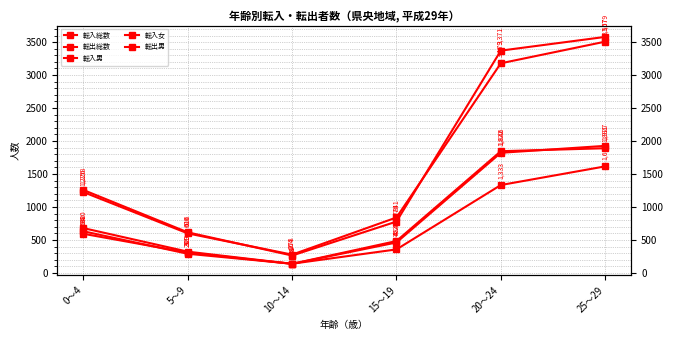

Reading left to right, what are all the values shown in this chart?

転入総数: 1226	600	278	841	3179	3507
転出総数: 1258	616	264	779	3371	3579
転入男: 594	309	138	484	1846	1891
転入女: 632	291	140	357	1333	1616
転出男: 680	323	138	462	1822	1927